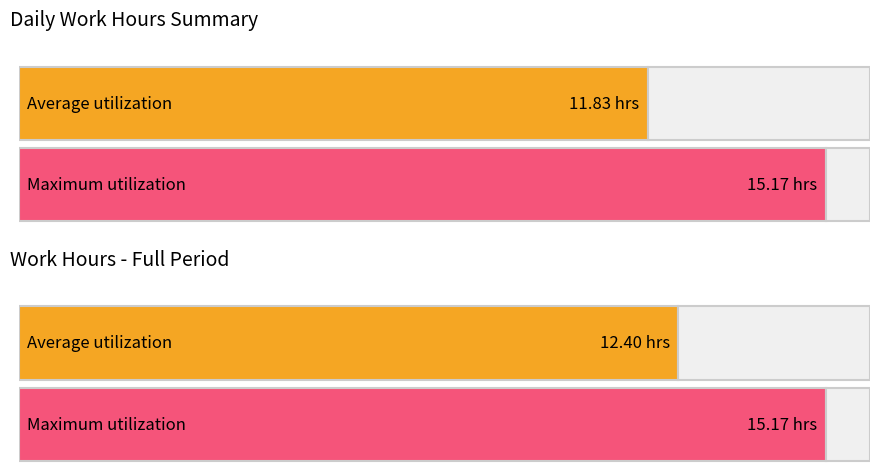

Are the bars grouped side by side (vs. stacked)?

No